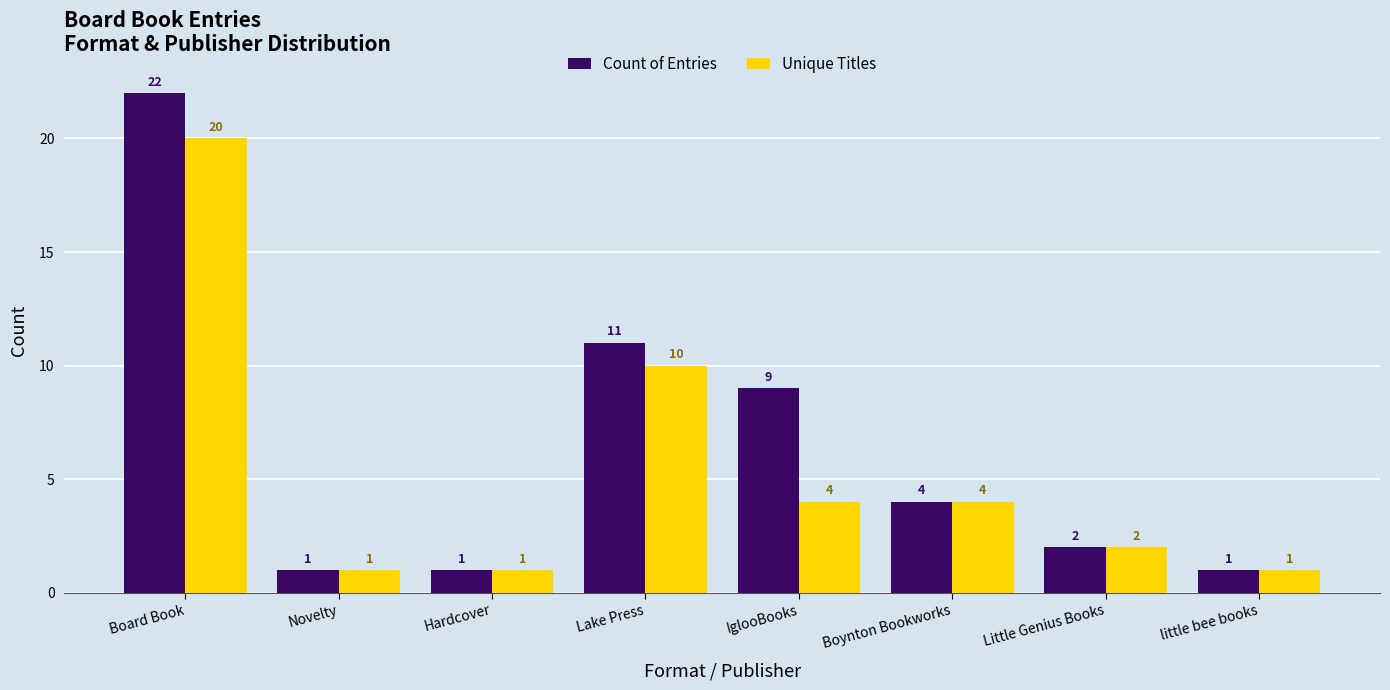

Which category has the highest value in the Unique Titles series?

Board Book